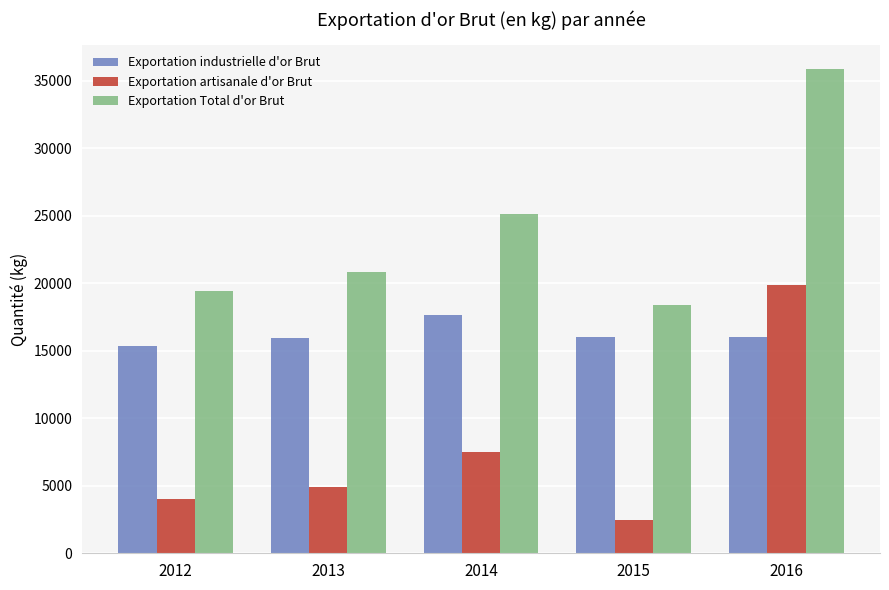

What is the average value of the Exportation industrielle d'or Brut series?

16194